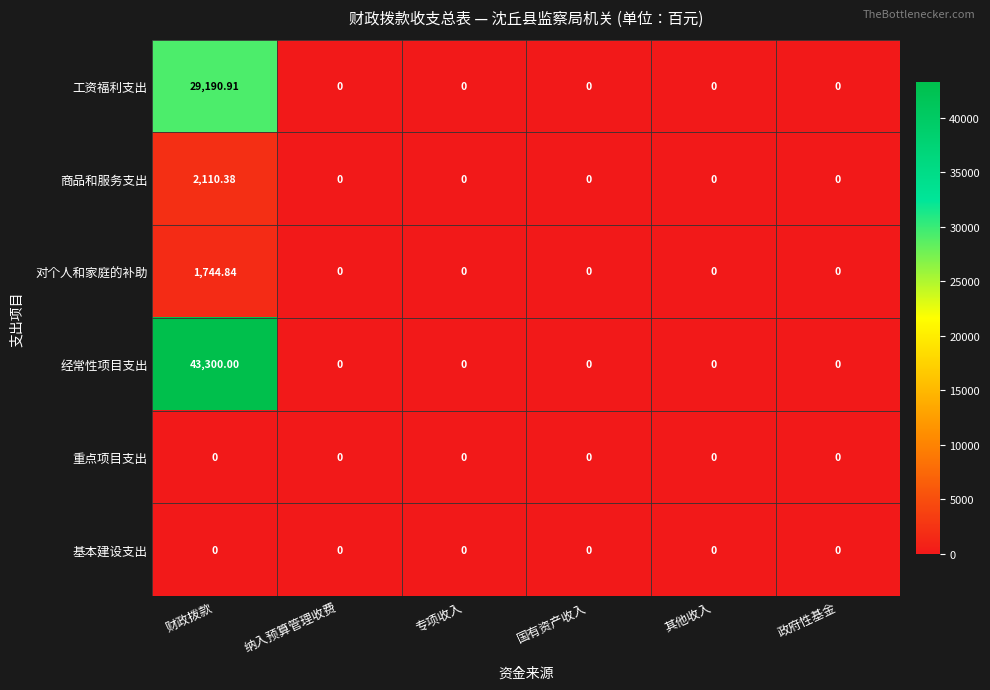

Which category has the highest value across all series?

财政拨款